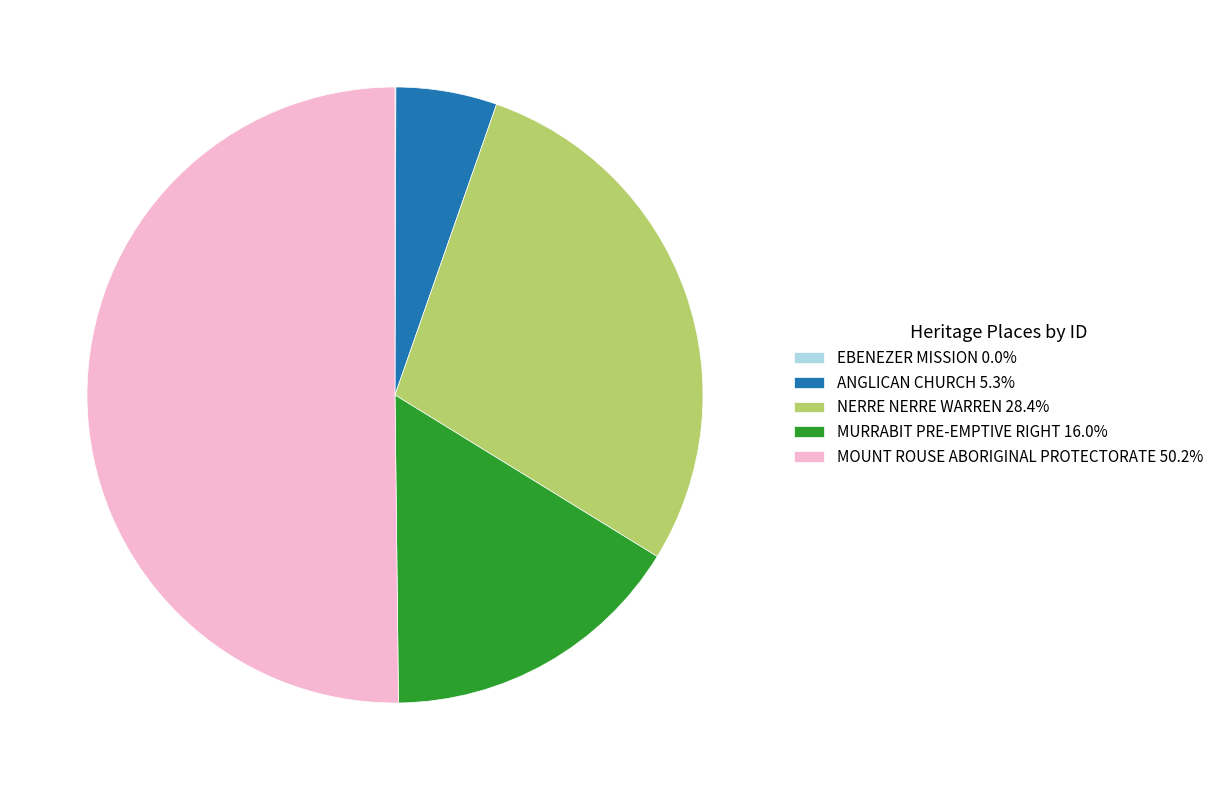

Is it true that ANGLICAN CHURCH is 17% of the pie?

False